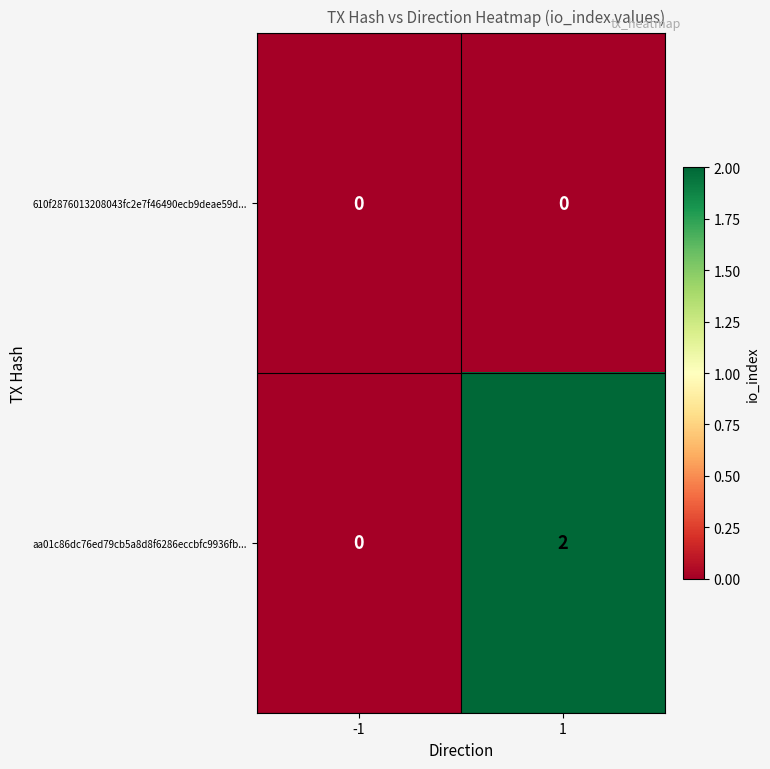

Between -1 and 1, which series saw the biggest shift?

aa01c86dc76ed79cb5a8d8f6286eccbfc9936fb...